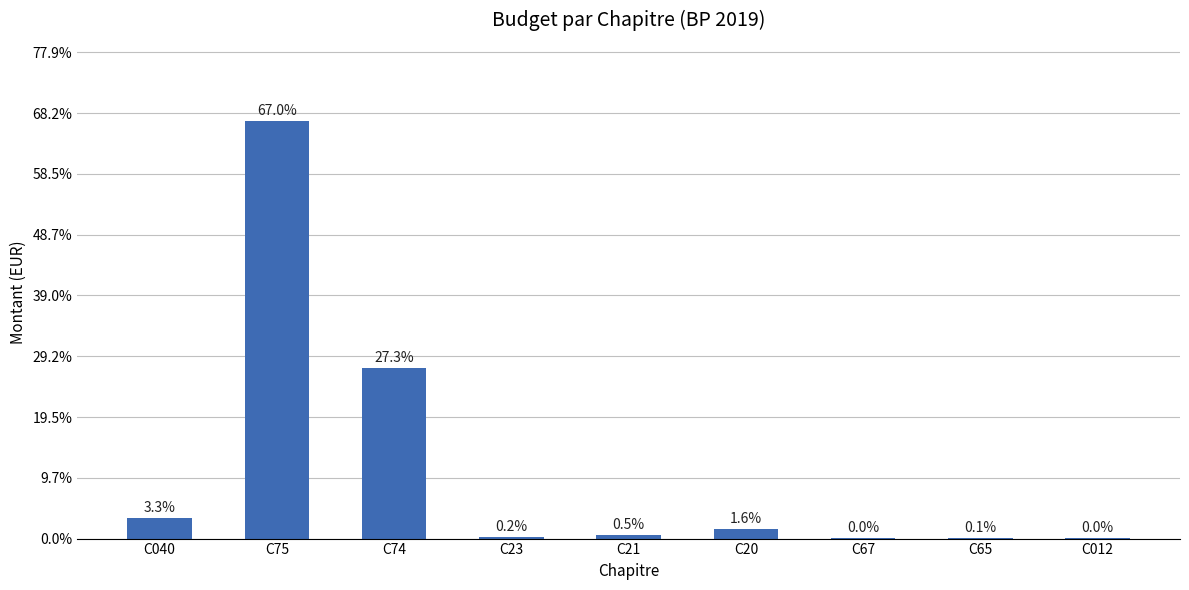

What is the maximum value shown in the chart?

3437014.5